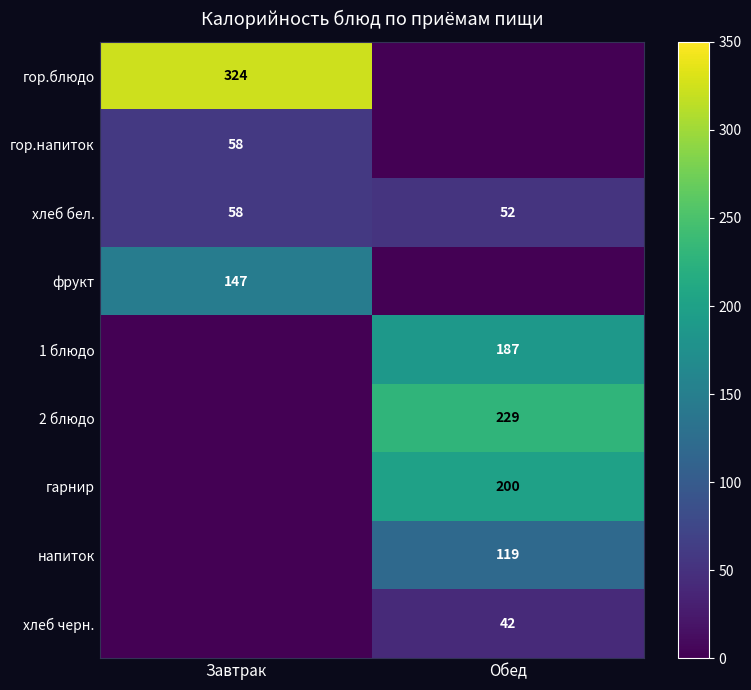

The value of хлеб бел. at Обед is 52. True or false?

True